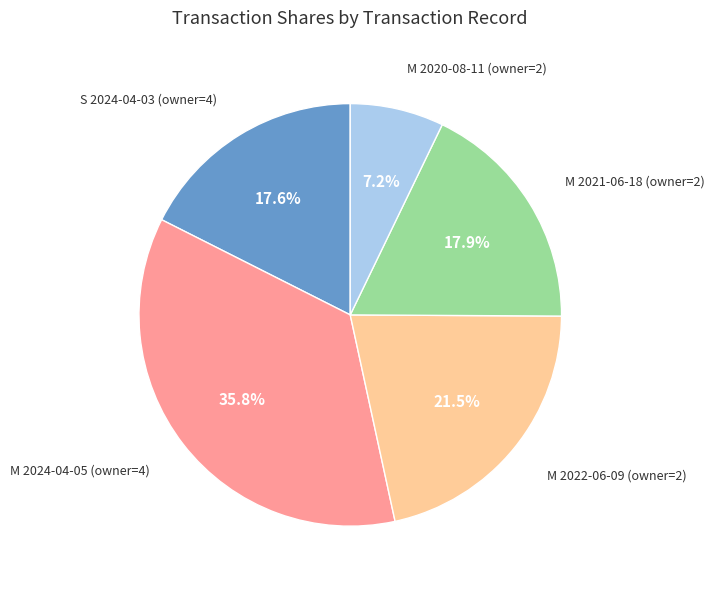

How many slices are in this pie chart?

5